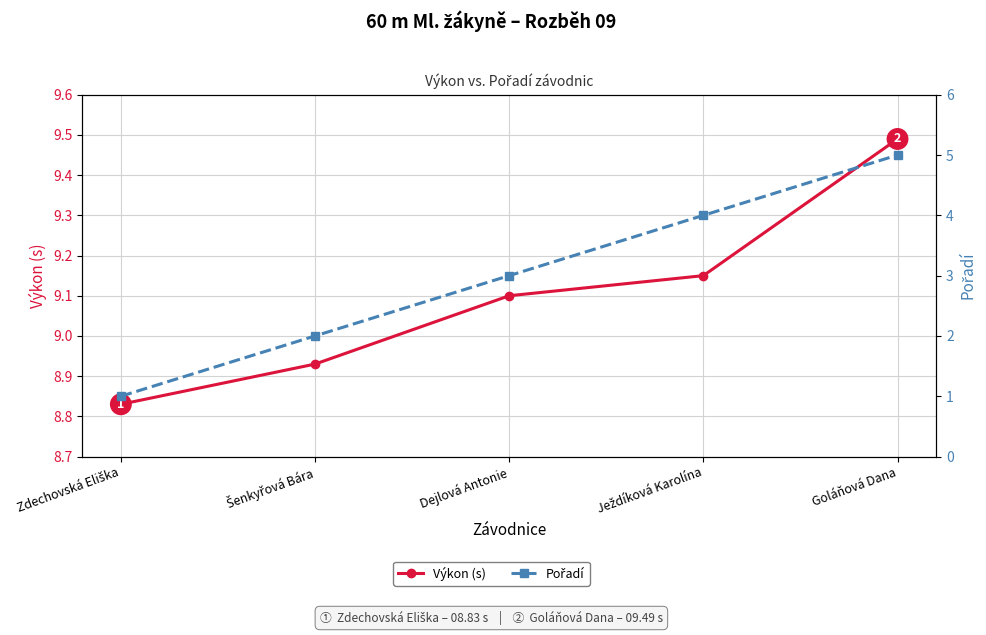

Rank the categories by Výkon (s) value from highest to lowest.

Goláňová Dana, Ježdíková Karolína, Dejlová Antonie, Šenkyřová Bára, Zdechovská Eliška